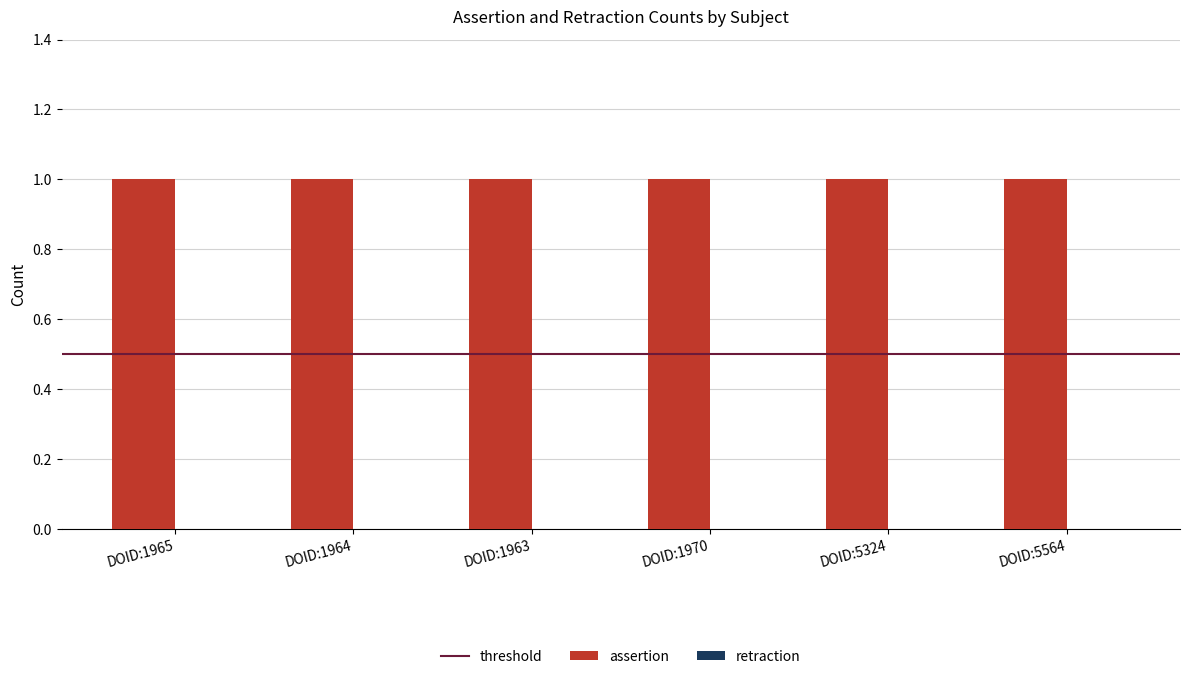

List the series in order of their peak value, lowest first.

retraction, assertion